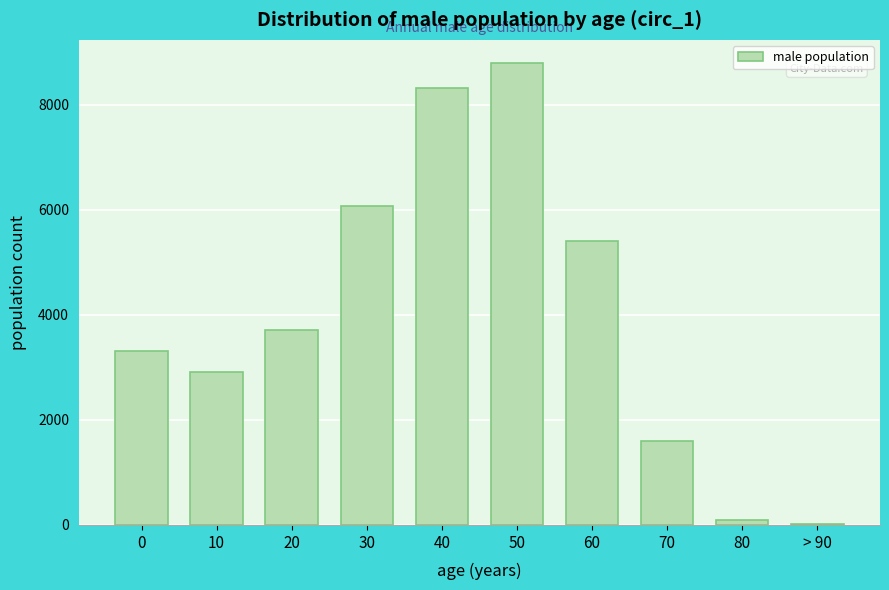

Reading right to left, what are all the values shown in this chart?

> 90=11	80=103	70=1600	60=5400	50=8800	40=8330	30=6073	20=3706	10=2905	0=3313